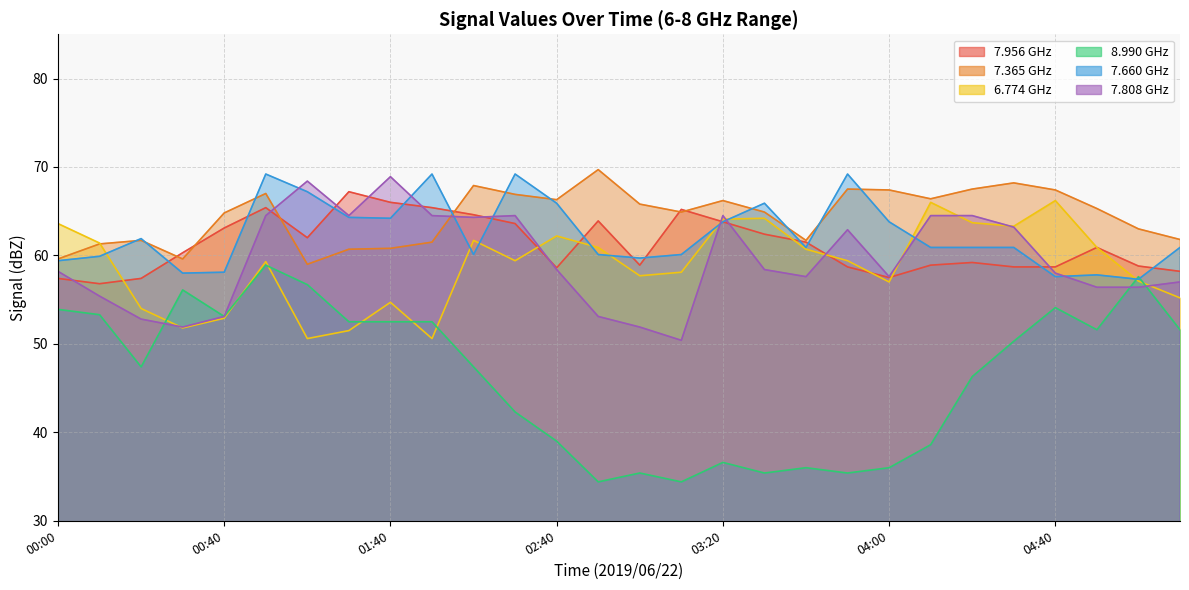

What is the total value across all series at 04:30?

364.6